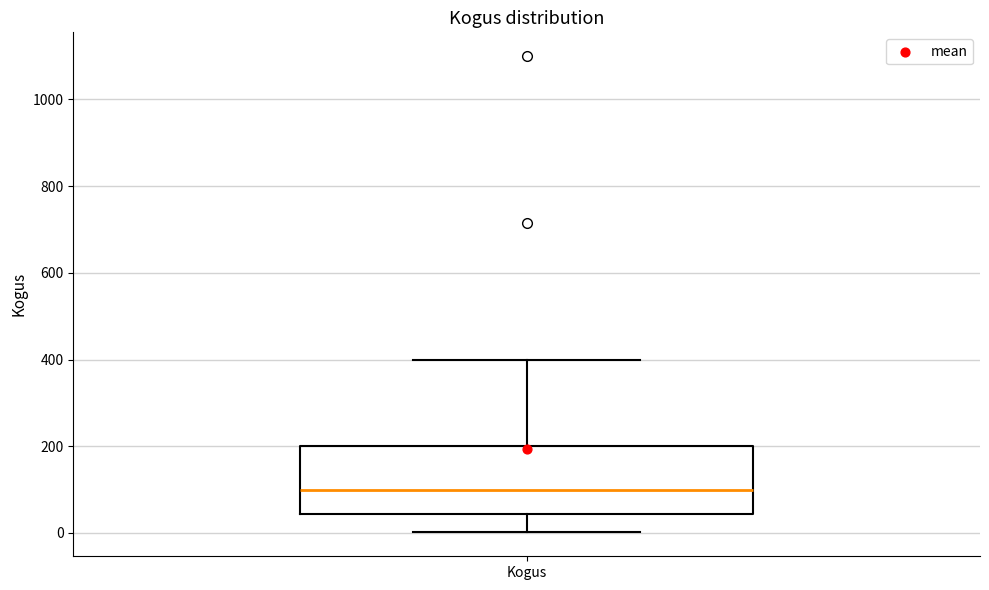

Read this box plot against the y-axis: the position of the median line, the range covered by the box, and the ends of both whiskers. The values are not printed on the chart, so give them approximately, as read against the axis.

median 100, box 40 to 200, whiskers 0 to 400